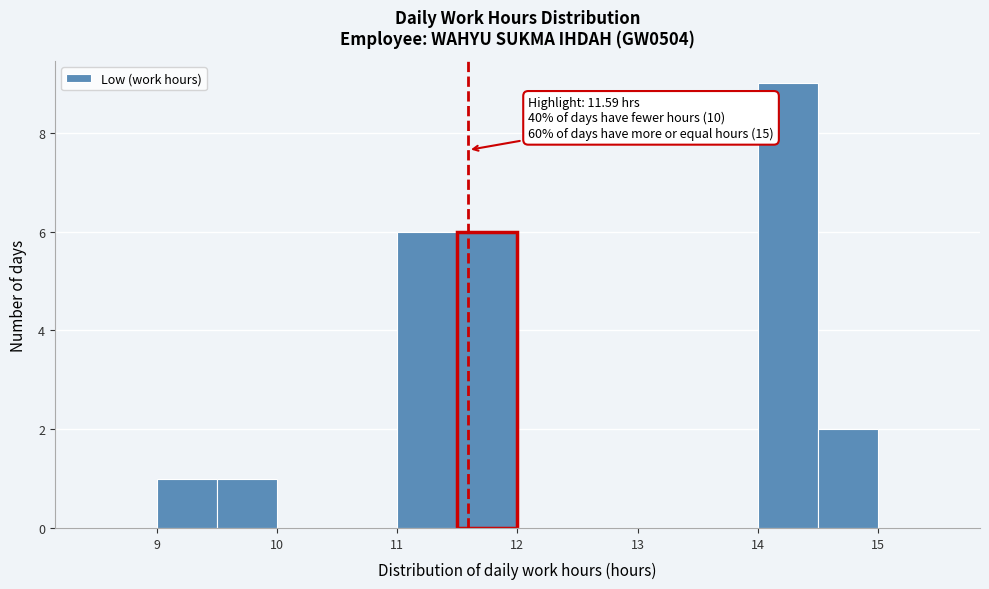

Which range on the x-axis has the tallest bar?

14.0 to 14.5